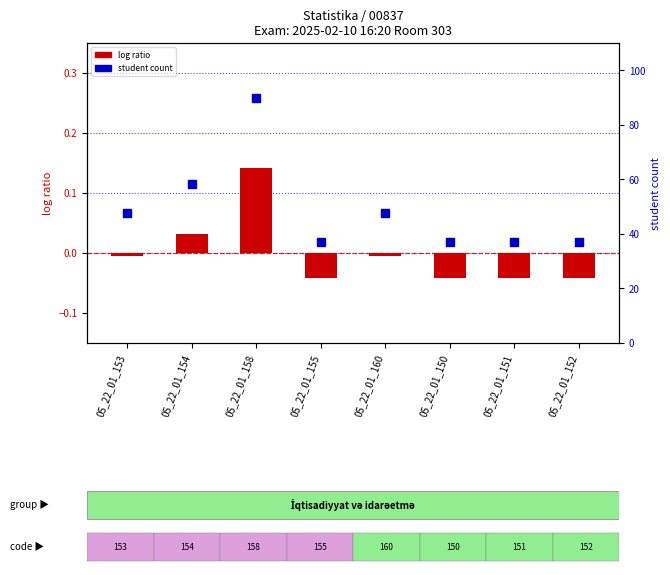

At which category is the sum across all series the highest?

05_22_01_158